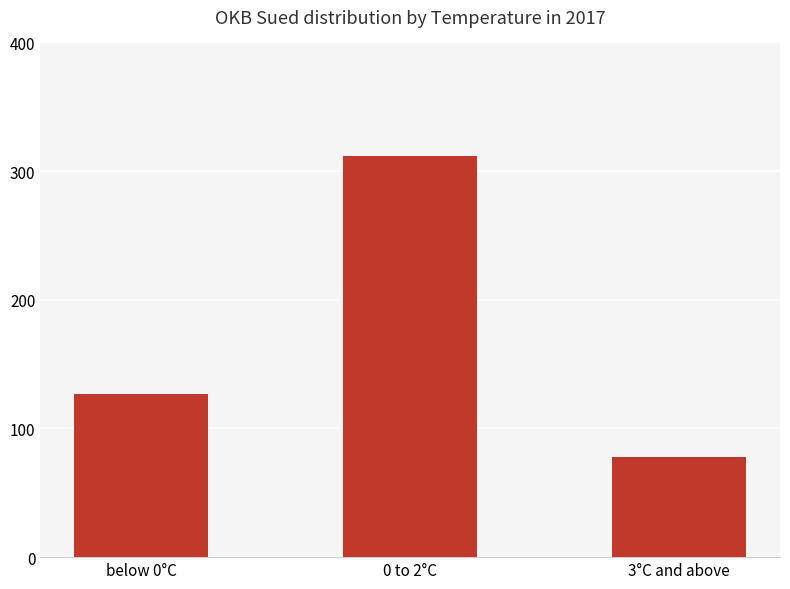

The chart shows a value of 207 at below 0°C. True or false?

False